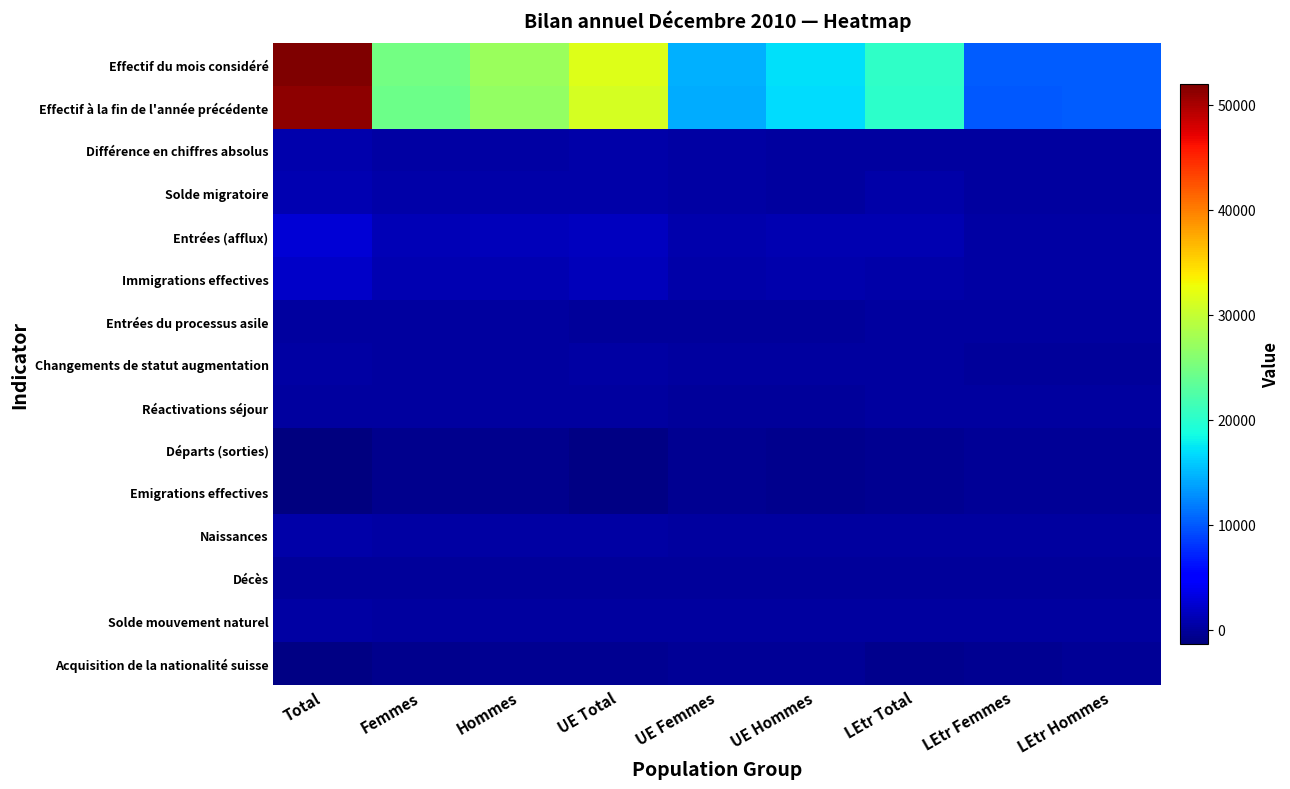

Which series has the widest spread of values?

Effectif du mois considéré